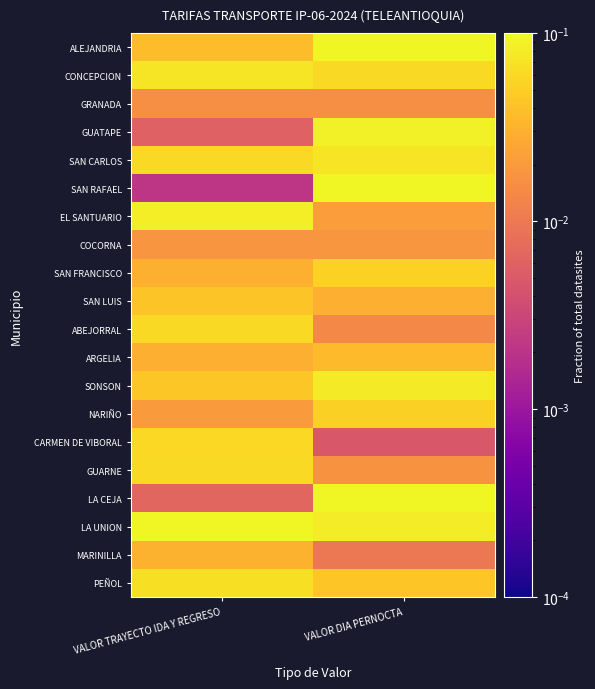

Reading left to right, what are all the values shown in this chart?

ALEJANDRIA: VALOR TRAYECTO IDA Y REGRESO=0.0	VALOR DIA PERNOCTA=0.1
CONCEPCION: VALOR TRAYECTO IDA Y REGRESO=0.1	VALOR DIA PERNOCTA=0.1
GRANADA: VALOR TRAYECTO IDA Y REGRESO=0.0	VALOR DIA PERNOCTA=0.0
GUATAPE: VALOR TRAYECTO IDA Y REGRESO=0.0	VALOR DIA PERNOCTA=0.1
SAN CARLOS: VALOR TRAYECTO IDA Y REGRESO=0.1	VALOR DIA PERNOCTA=0.1
SAN RAFAEL: VALOR TRAYECTO IDA Y REGRESO=0.0	VALOR DIA PERNOCTA=0.1
EL SANTUARIO: VALOR TRAYECTO IDA Y REGRESO=0.1	VALOR DIA PERNOCTA=0.0
COCORNA: VALOR TRAYECTO IDA Y REGRESO=0.0	VALOR DIA PERNOCTA=0.0
SAN FRANCISCO: VALOR TRAYECTO IDA Y REGRESO=0.0	VALOR DIA PERNOCTA=0.1
SAN LUIS: VALOR TRAYECTO IDA Y REGRESO=0.0	VALOR DIA PERNOCTA=0.0
ABEJORRAL: VALOR TRAYECTO IDA Y REGRESO=0.1	VALOR DIA PERNOCTA=0.0
ARGELIA: VALOR TRAYECTO IDA Y REGRESO=0.0	VALOR DIA PERNOCTA=0.0
SONSON: VALOR TRAYECTO IDA Y REGRESO=0.0	VALOR DIA PERNOCTA=0.1
NARIÑO: VALOR TRAYECTO IDA Y REGRESO=0.0	VALOR DIA PERNOCTA=0.1
CARMEN DE VIBORAL: VALOR TRAYECTO IDA Y REGRESO=0.1	VALOR DIA PERNOCTA=0.0
GUARNE: VALOR TRAYECTO IDA Y REGRESO=0.1	VALOR DIA PERNOCTA=0.0
LA CEJA: VALOR TRAYECTO IDA Y REGRESO=0.0	VALOR DIA PERNOCTA=0.1
LA UNION: VALOR TRAYECTO IDA Y REGRESO=0.1	VALOR DIA PERNOCTA=0.1
MARINILLA: VALOR TRAYECTO IDA Y REGRESO=0.0	VALOR DIA PERNOCTA=0.0
PEÑOL: VALOR TRAYECTO IDA Y REGRESO=0.1	VALOR DIA PERNOCTA=0.0